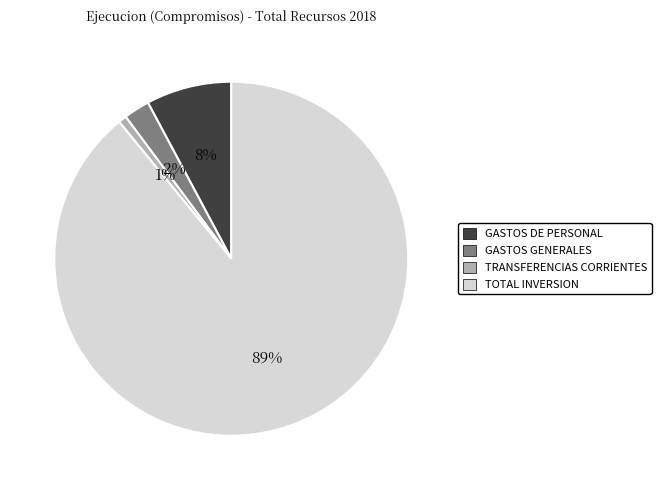

Which category accounts for the majority?

TOTAL INVERSION